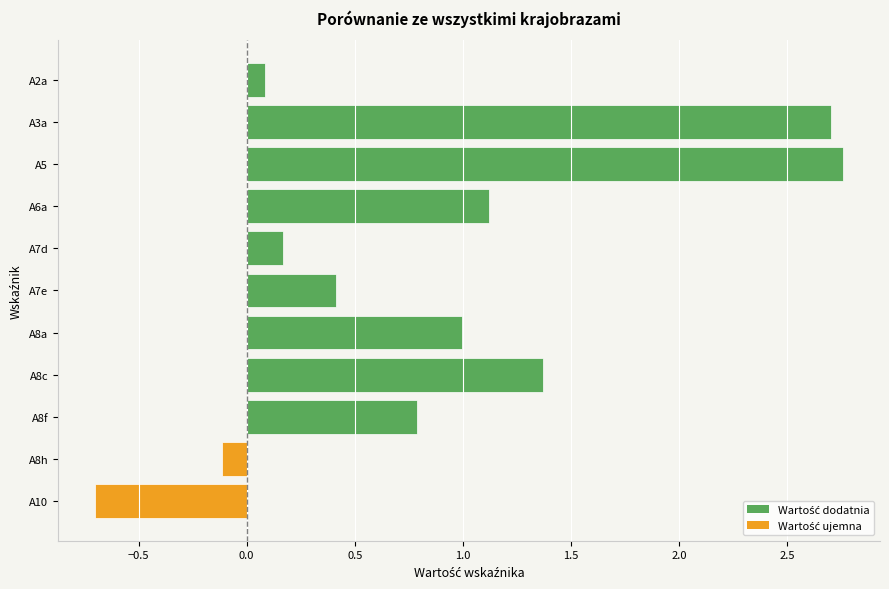

What position from the top is A7e?

6